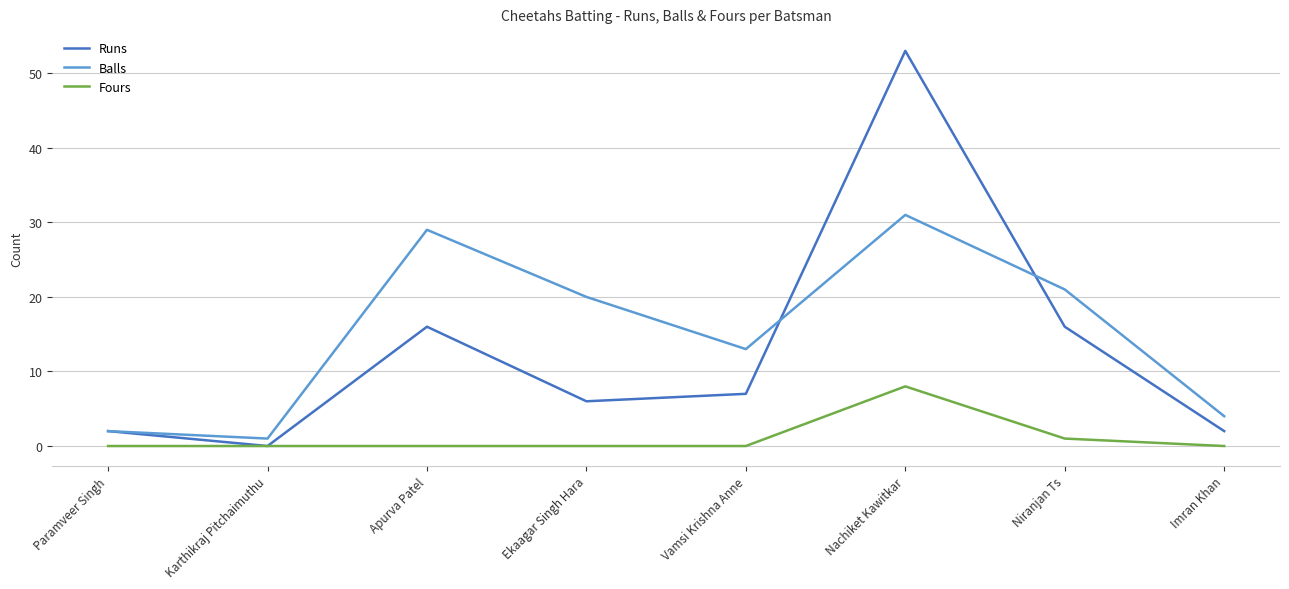

Which series has the largest total across all categories?

Balls